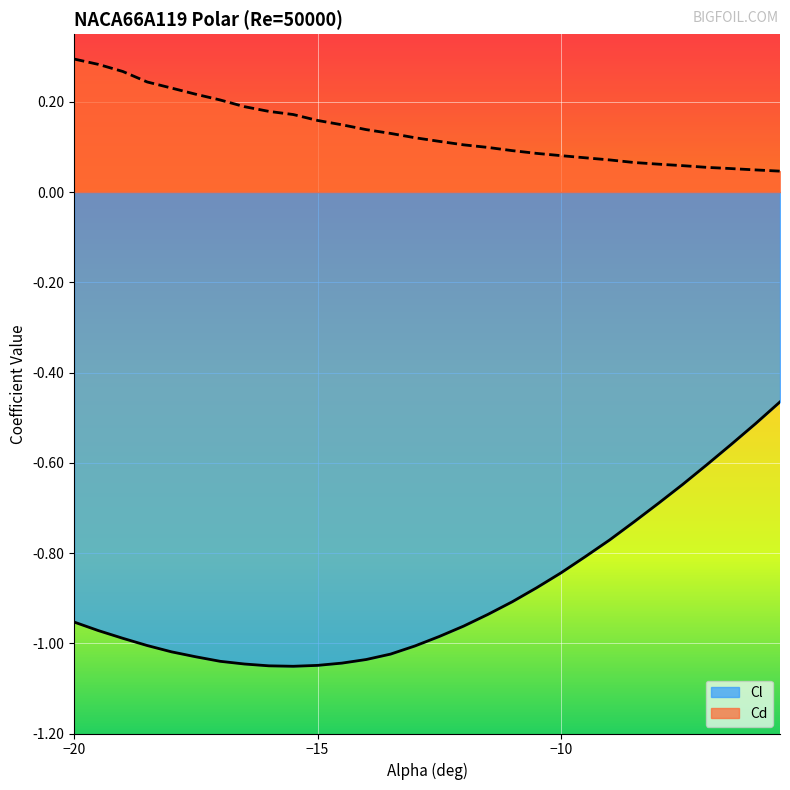

Does the chart display data point markers on the line(s)?

No